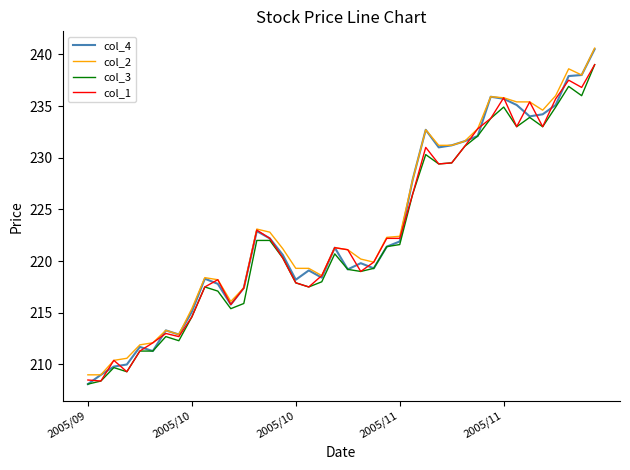

What is the highest value of the col_2 series?

240.6